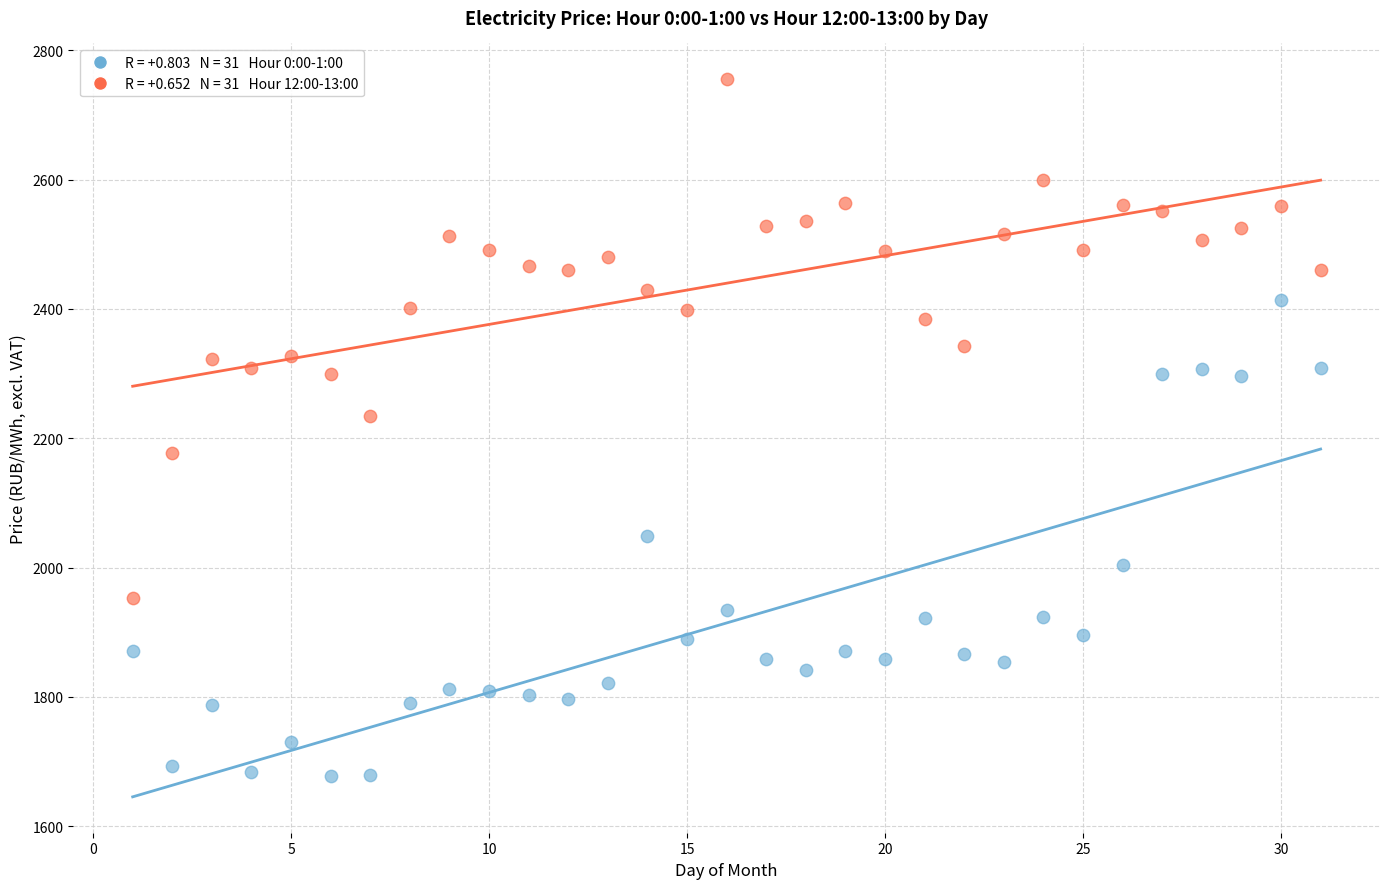

Across all series, what Y value is closest to 2216?

2235.1